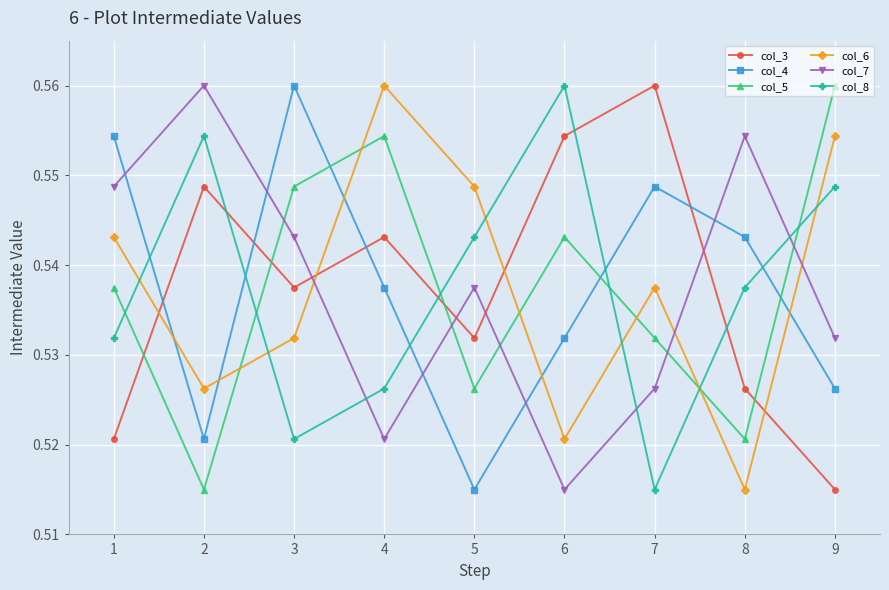

How many times do col_5 and col_6 cross each other?

5